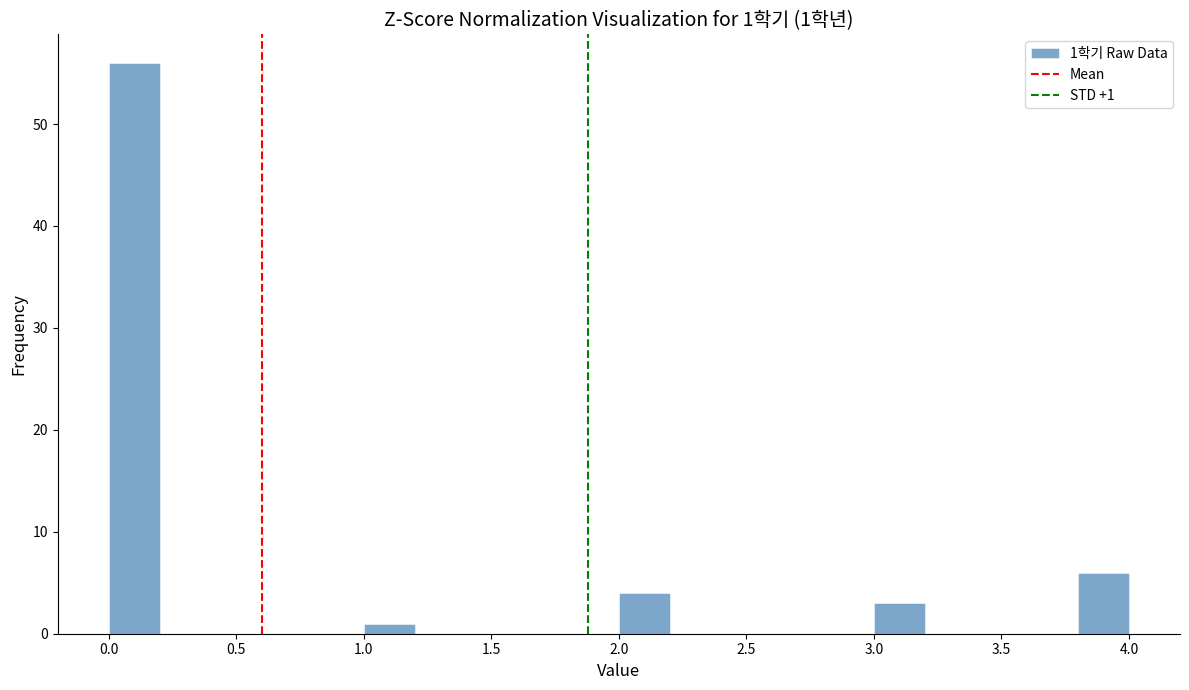

Over which range of the x-axis is the bar tallest?

0.0 to 0.2